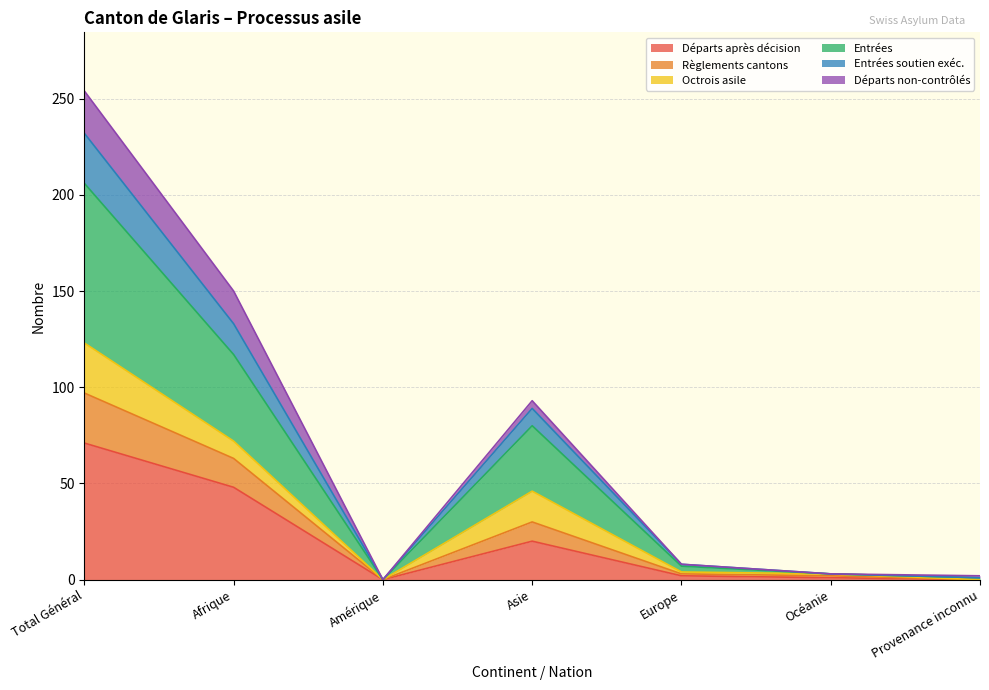

Is the value of Entrées soutien exéc. at Amérique greater than the value of Entrées at Asie?

No